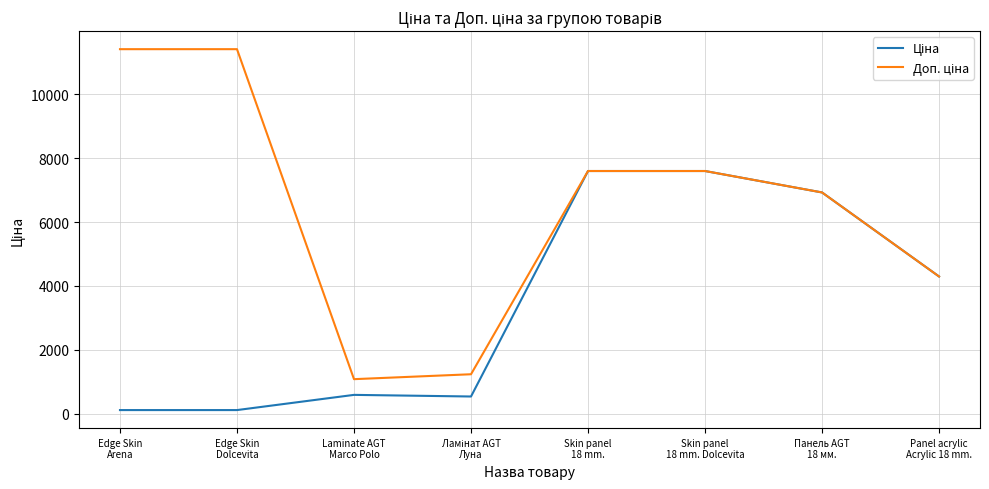

What is the greatest value displayed?

11410.0